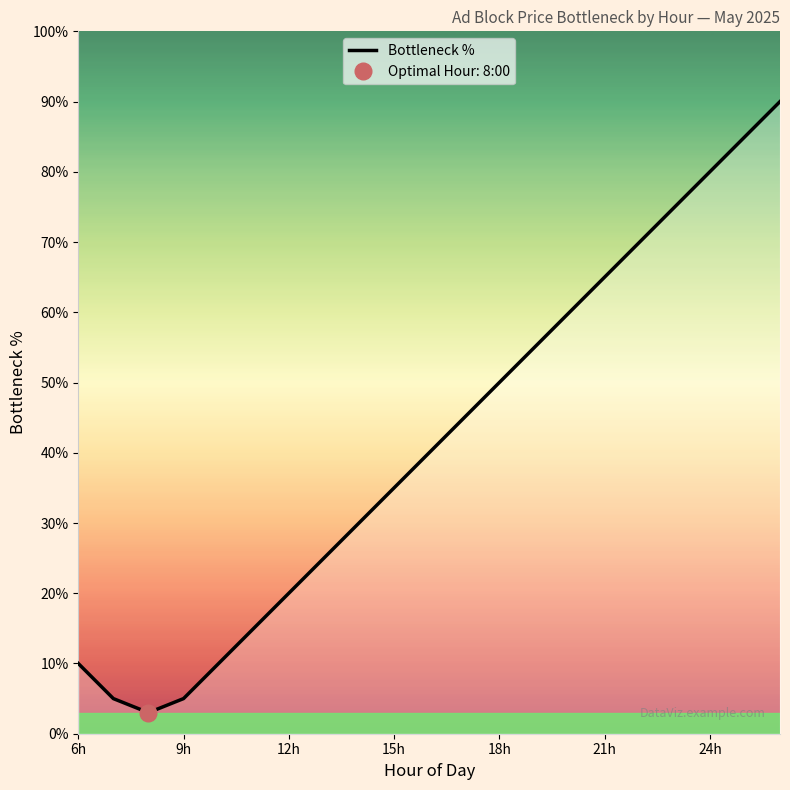

The value at 18 is 122. True or false?

False